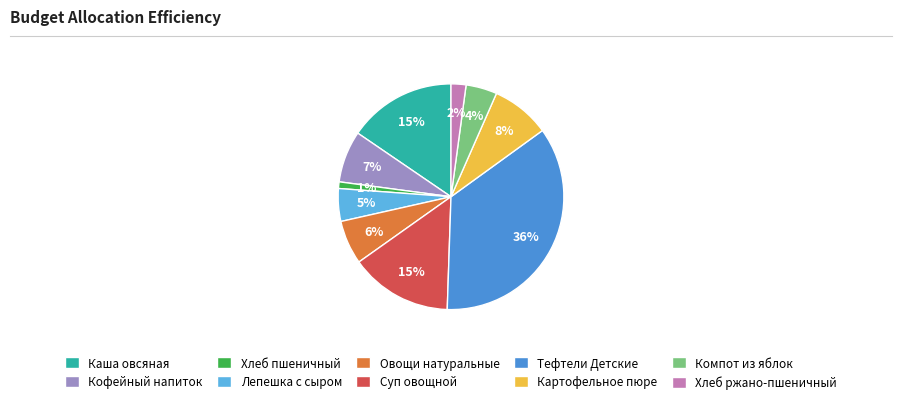

Is it true that Хлеб ржано-пшеничный is 10% of the pie?

False